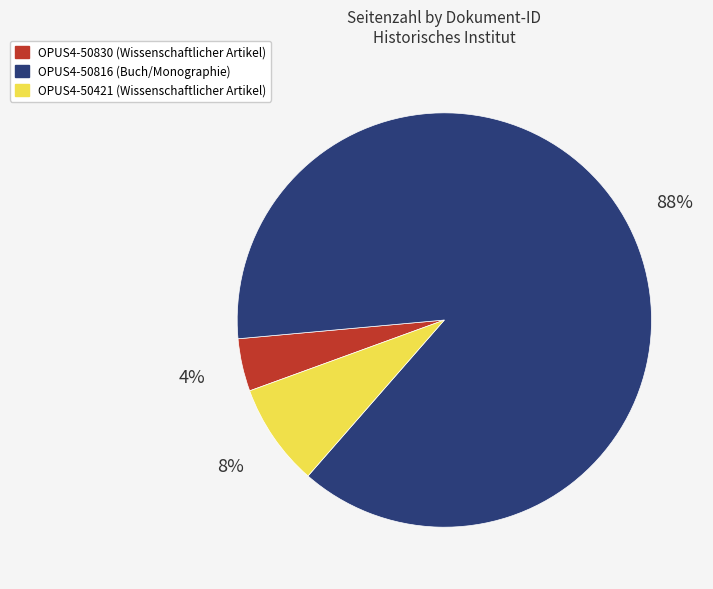

The OPUS4-50830 slice represents 14% of the pie. True or false?

False